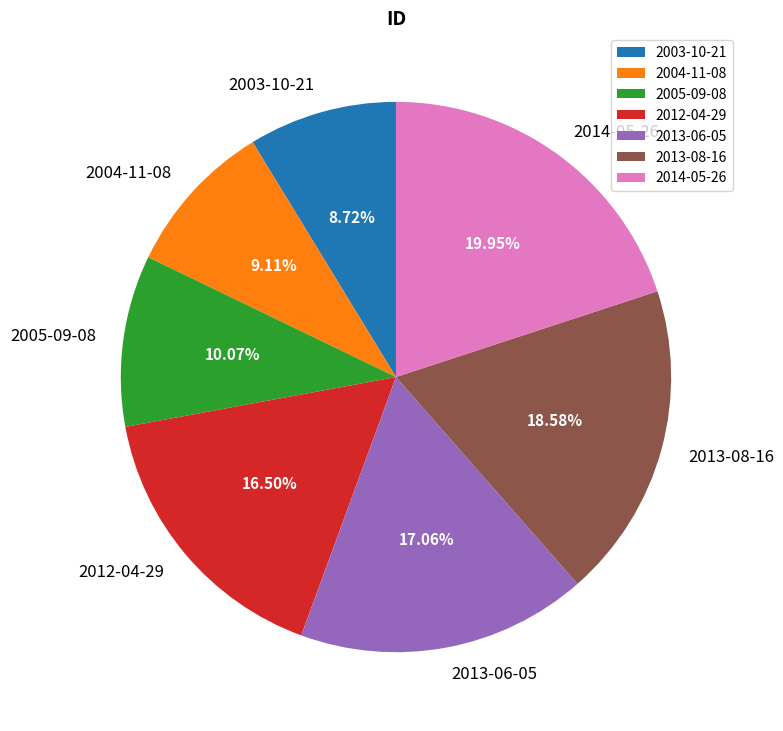

To the nearest percent, what is the difference between the 2012-04-29 and 2005-09-08 slice percentages?

6%